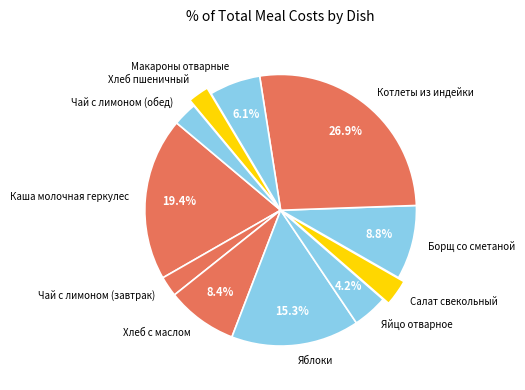

Between Котлеты из индейки and Каша молочная геркулес, which is larger?

Котлеты из индейки